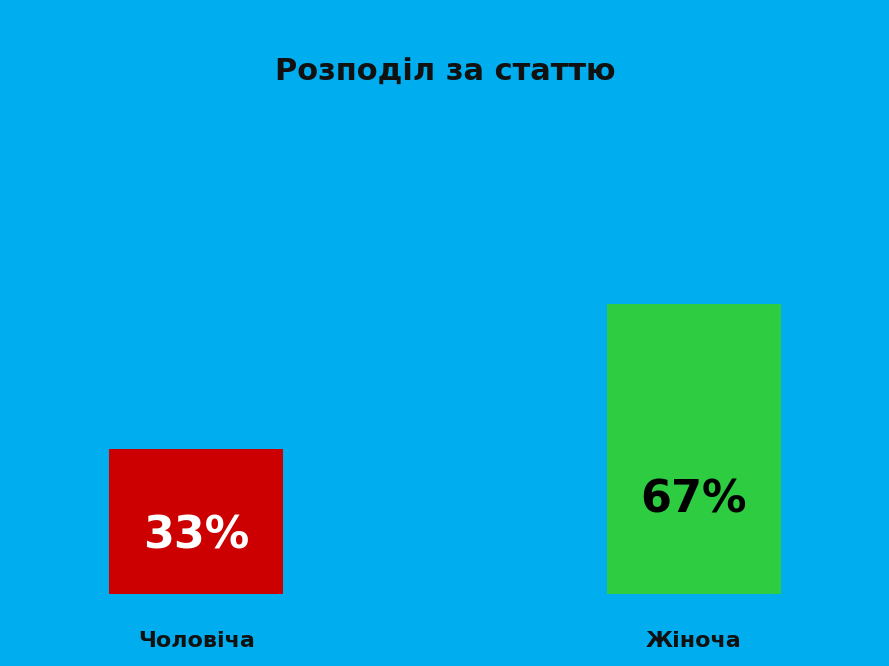

Which category accounts for the majority?

Жіноча